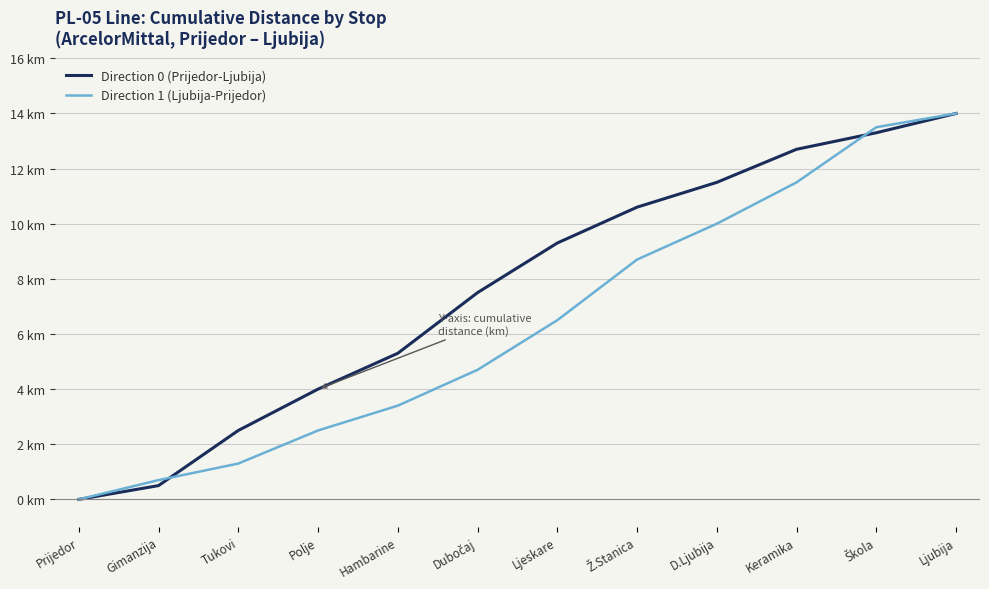

Is this an area chart (filled region under the line)?

No